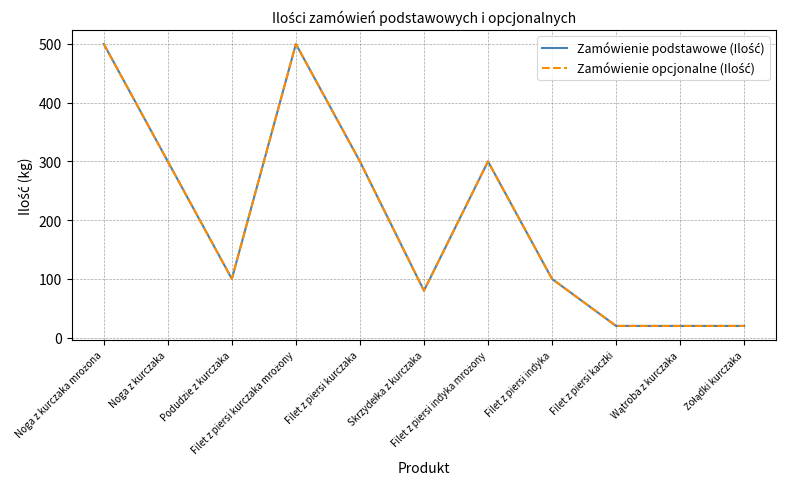

Reading left to right, extract all data points from this chart.

Zamówienie podstawowe (Ilość): Noga z kurczaka mrożona=500	Noga z kurczaka=300	Podudzie z kurczaka=100	Filet z piersi kurczaka mrożony=500	Filet z piersi kurczaka=300	Skrzydełka z kurczaka=80	Filet z piersi indyka mrożony=300	Filet z piersi indyka=100	Filet z piersi kaczki=20	Wątroba z kurczaka=20	Żołądki kurczaka=20
Zamówienie opcjonalne (Ilość): Noga z kurczaka mrożona=500	Noga z kurczaka=300	Podudzie z kurczaka=100	Filet z piersi kurczaka mrożony=500	Filet z piersi kurczaka=300	Skrzydełka z kurczaka=80	Filet z piersi indyka mrożony=300	Filet z piersi indyka=100	Filet z piersi kaczki=20	Wątroba z kurczaka=20	Żołądki kurczaka=20